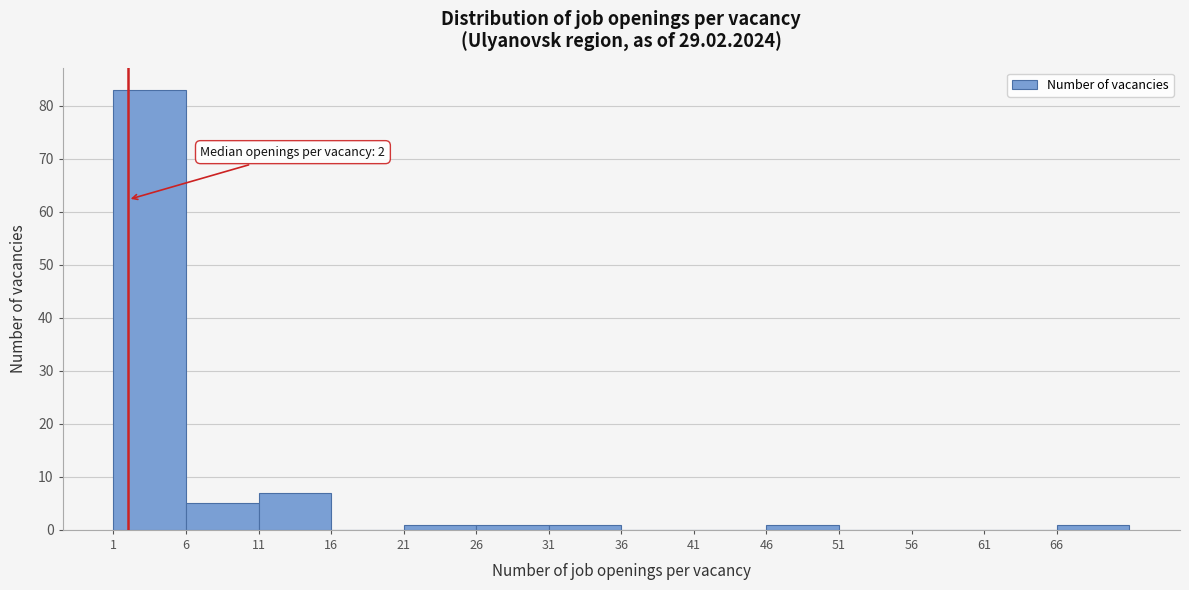

Which range on the x-axis has the tallest bar?

1 to 6